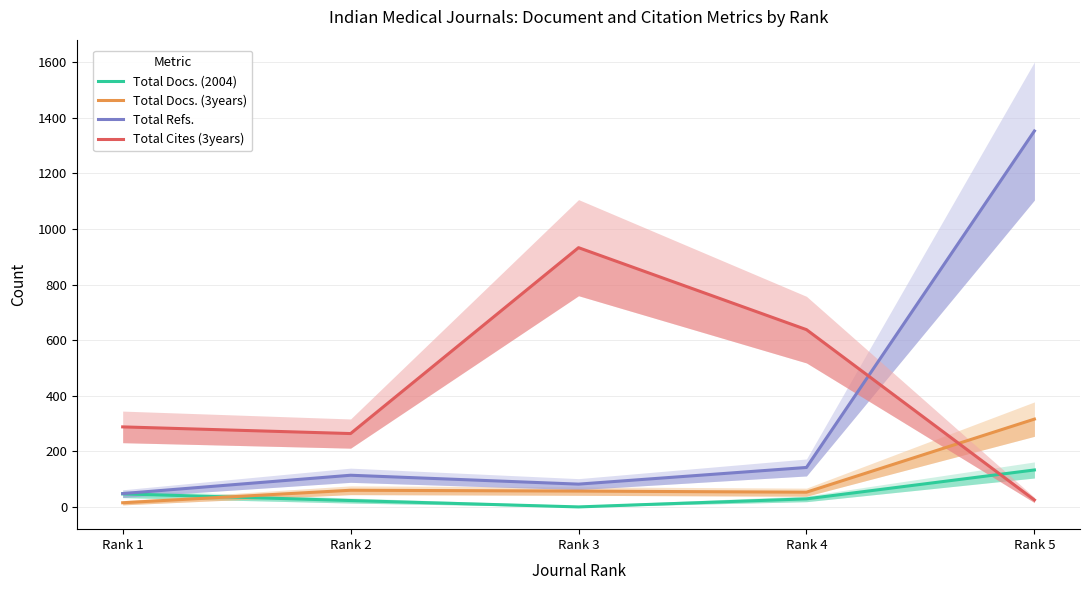

How many values in the Total Docs. (3years) series exceed 57?

2